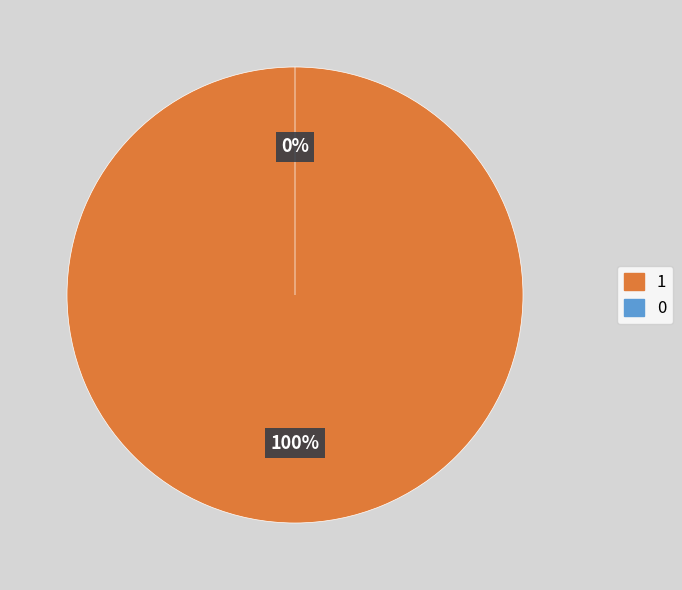

Is it true that Vote (io_index=1) is 100% of the pie?

True